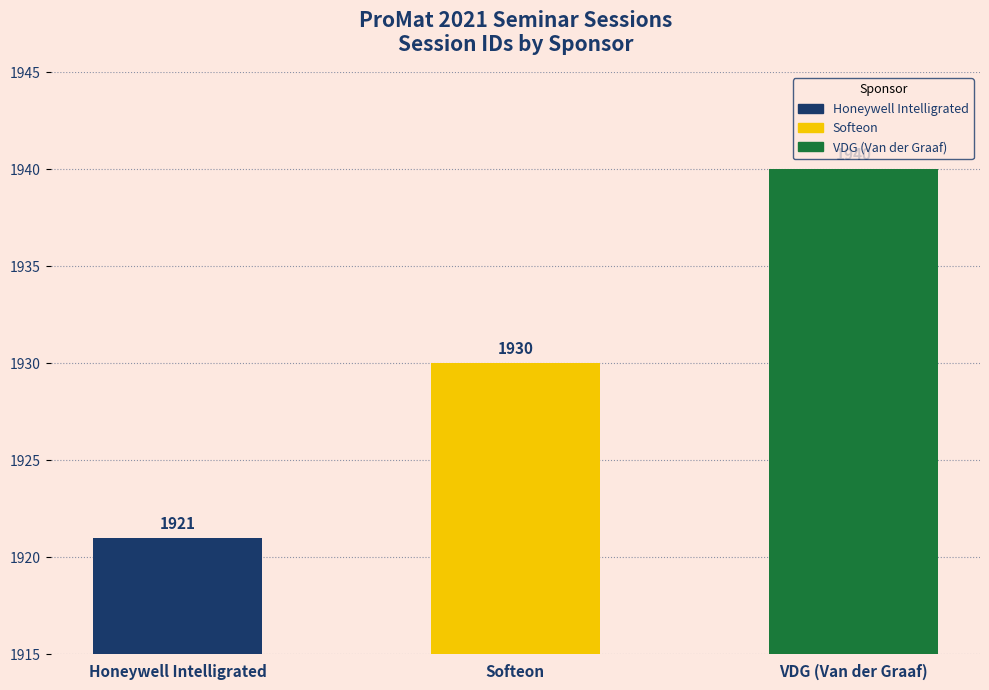

Reading left to right, what are all the values shown in this chart?

Honeywell Intelligrated=1921	Softeon=1930	VDG (Van der Graaf)=1940